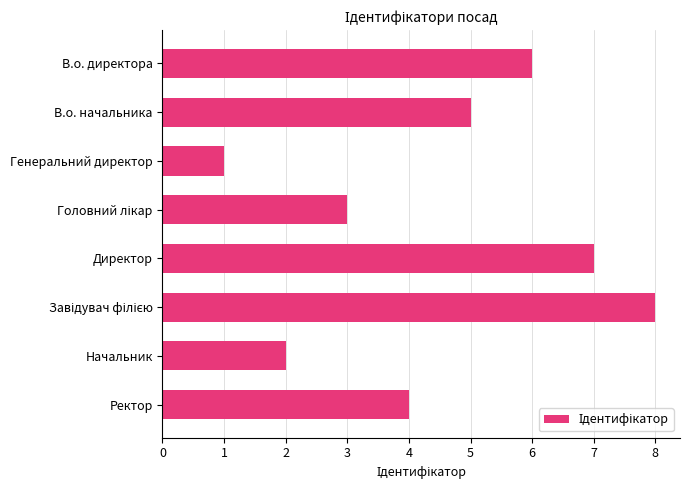

Is it true that the value at В.о. директора is 2?

False